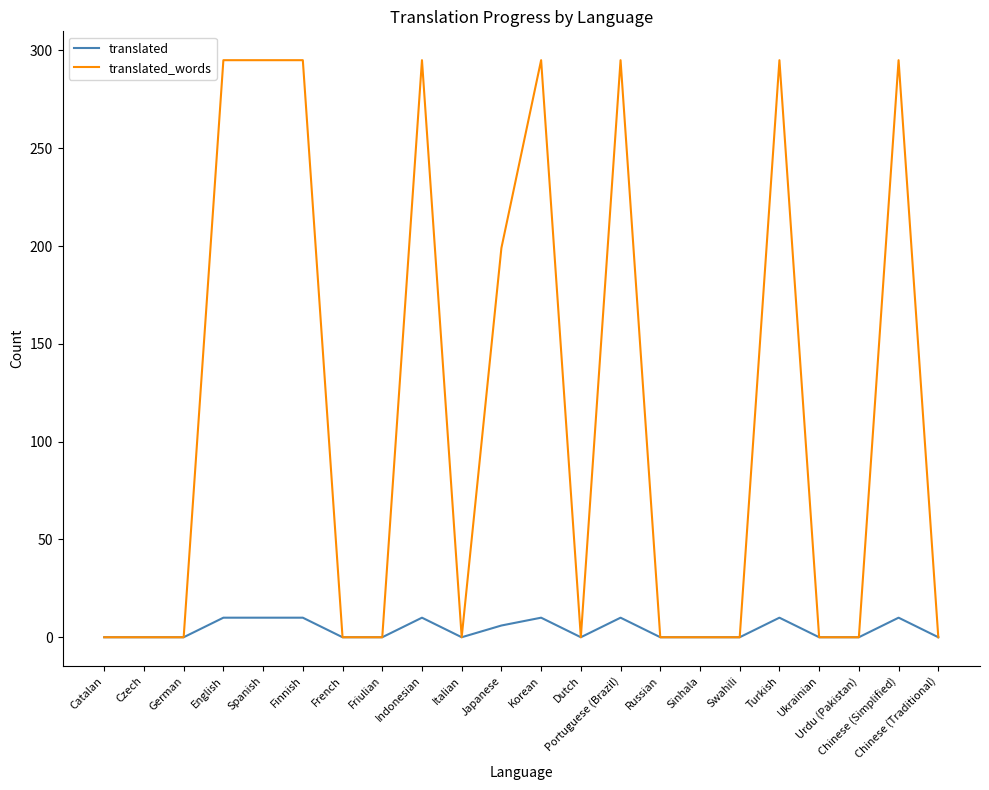

At how many categories does at least one series exceed 24?

9